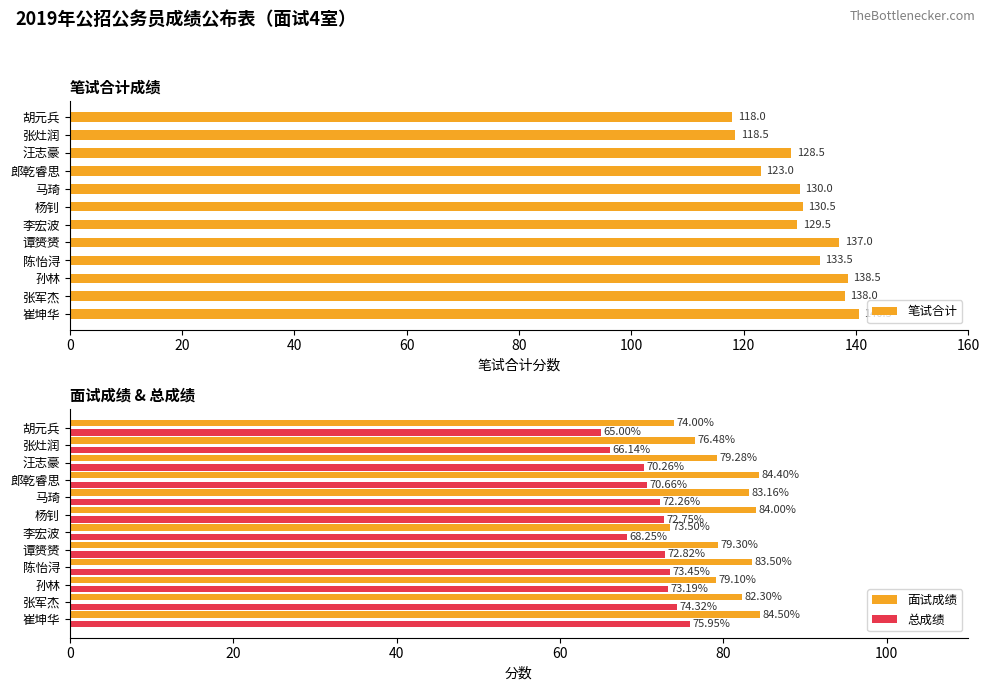

Rank the categories by 总成绩 value from lowest to highest.

胡元兵, 张灶润, 李宏波, 汪志豪, 郎乾睿思, 马琦, 杨钊, 谭赟赟, 孙林, 陈怡浔, 张军杰, 崔坤华